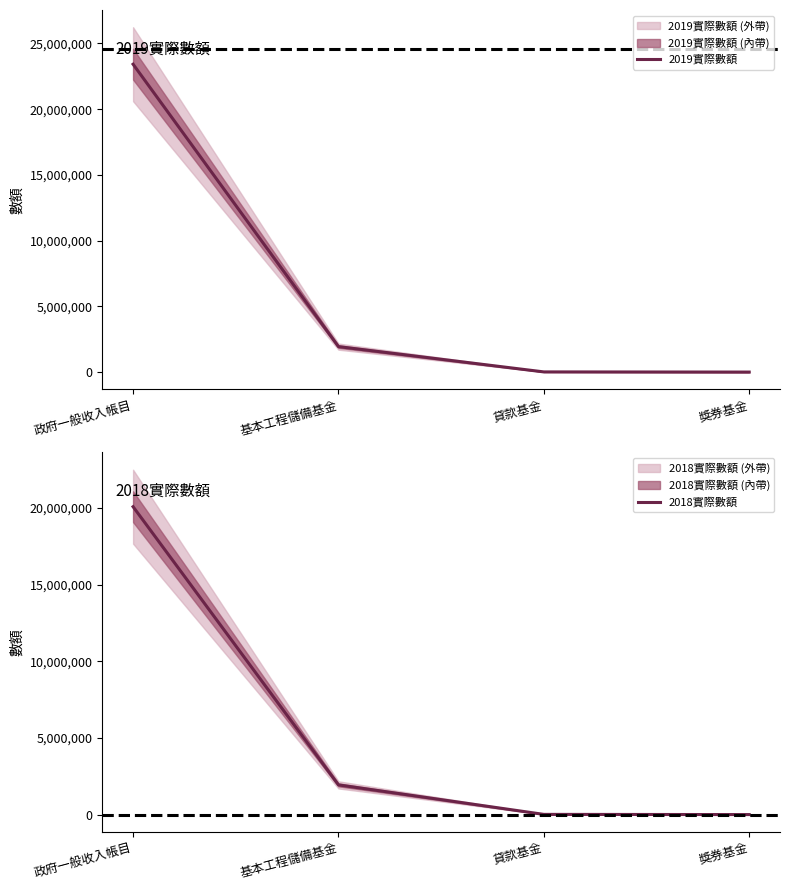

How many values in the 2018實際數額 series exceed 1947802?

1